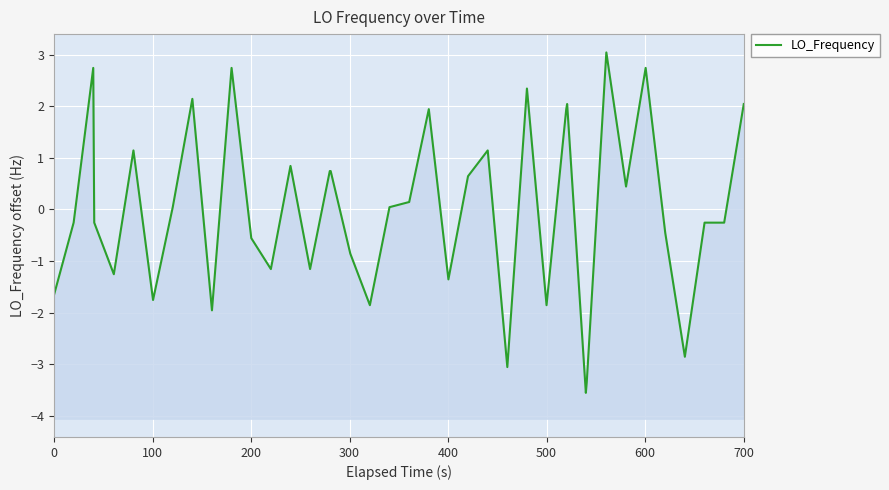

True or false: the data has more than 2 interior local peaks.

True